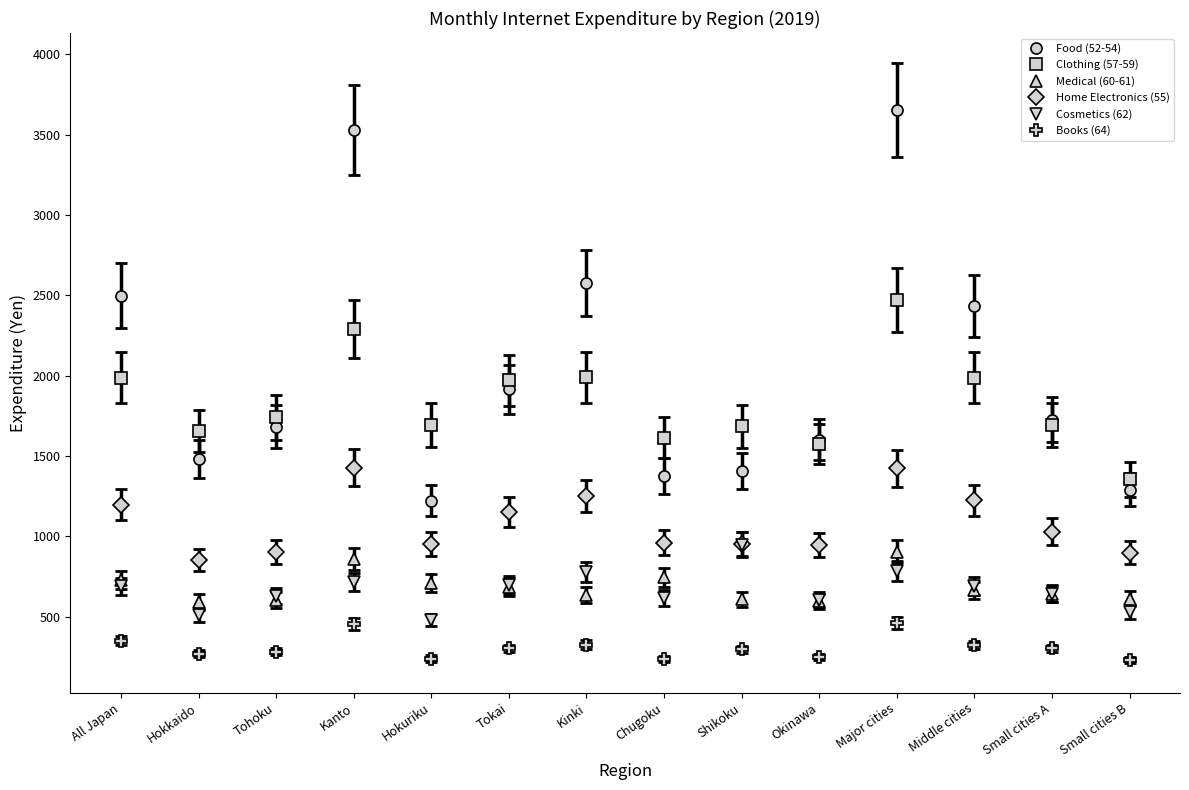

What is the sum of the Home Electronics (55) values at Okinawa and Small cities A?

1973